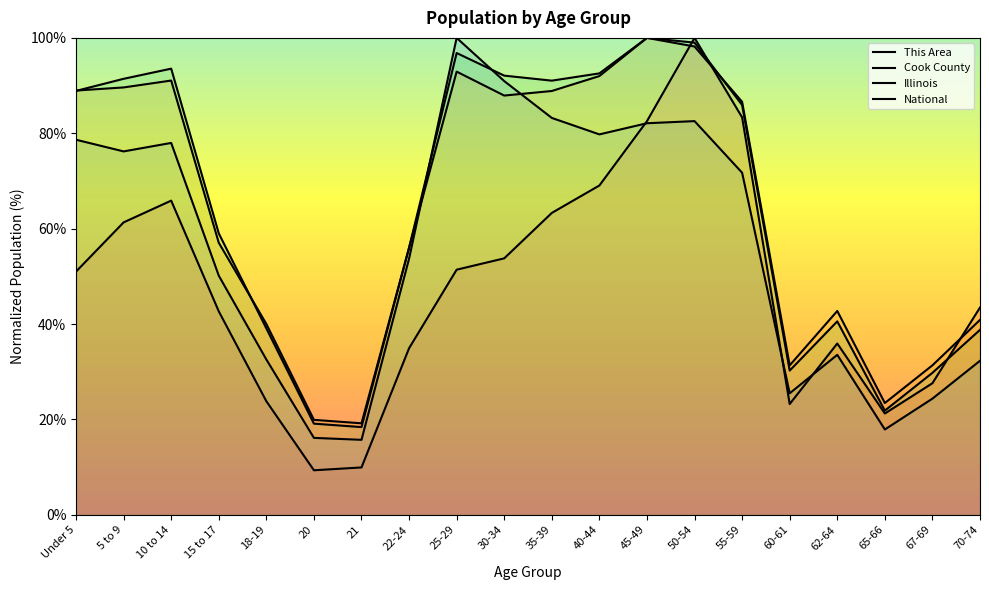

How many data points in Illinois are above 85?

10